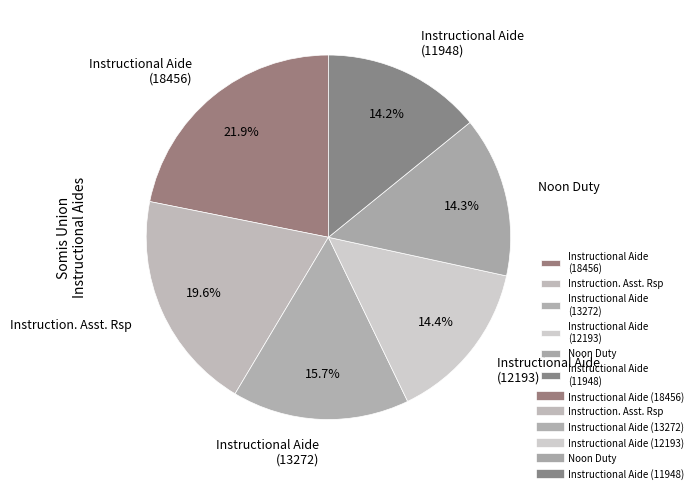

To the nearest percent, what percentage of the pie is Instructional Aide (18456)?

22%